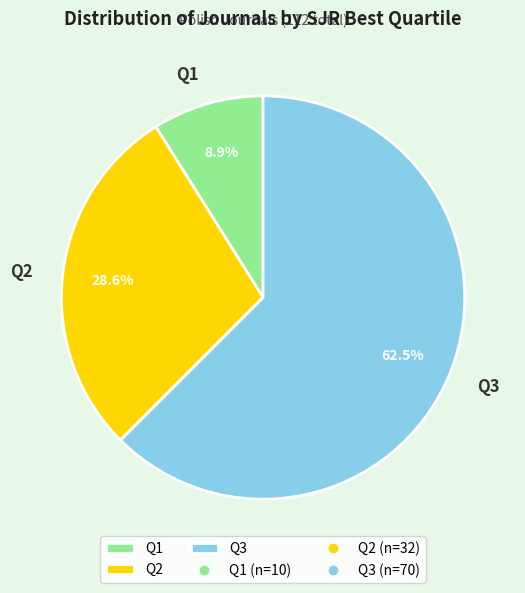

Which category has the biggest portion of the pie?

Q3